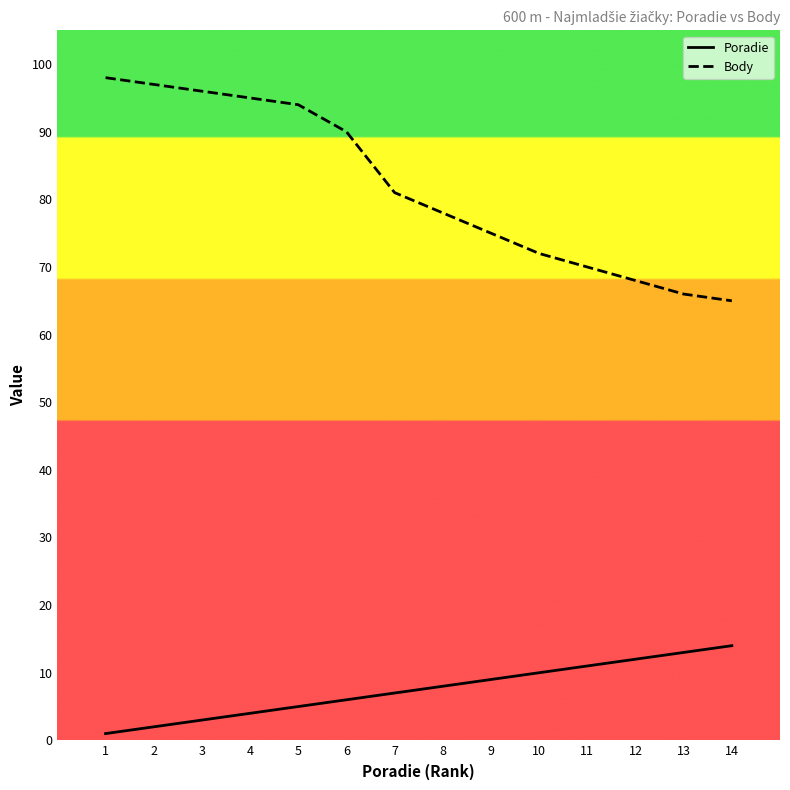

Which series has the widest spread of values?

Body